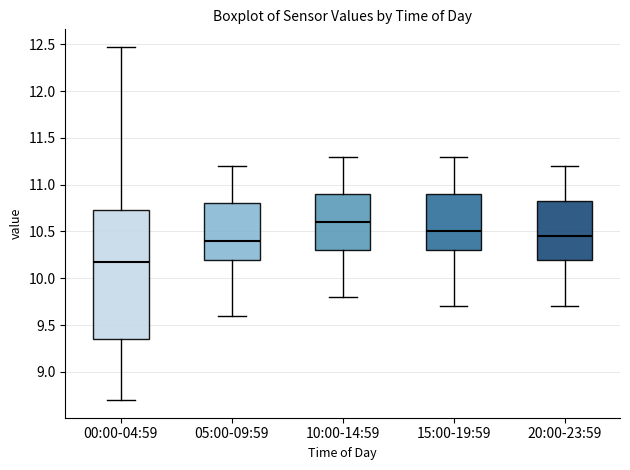

Which box is the tallest, from its lower edge to its upper edge?

00:00-04:59